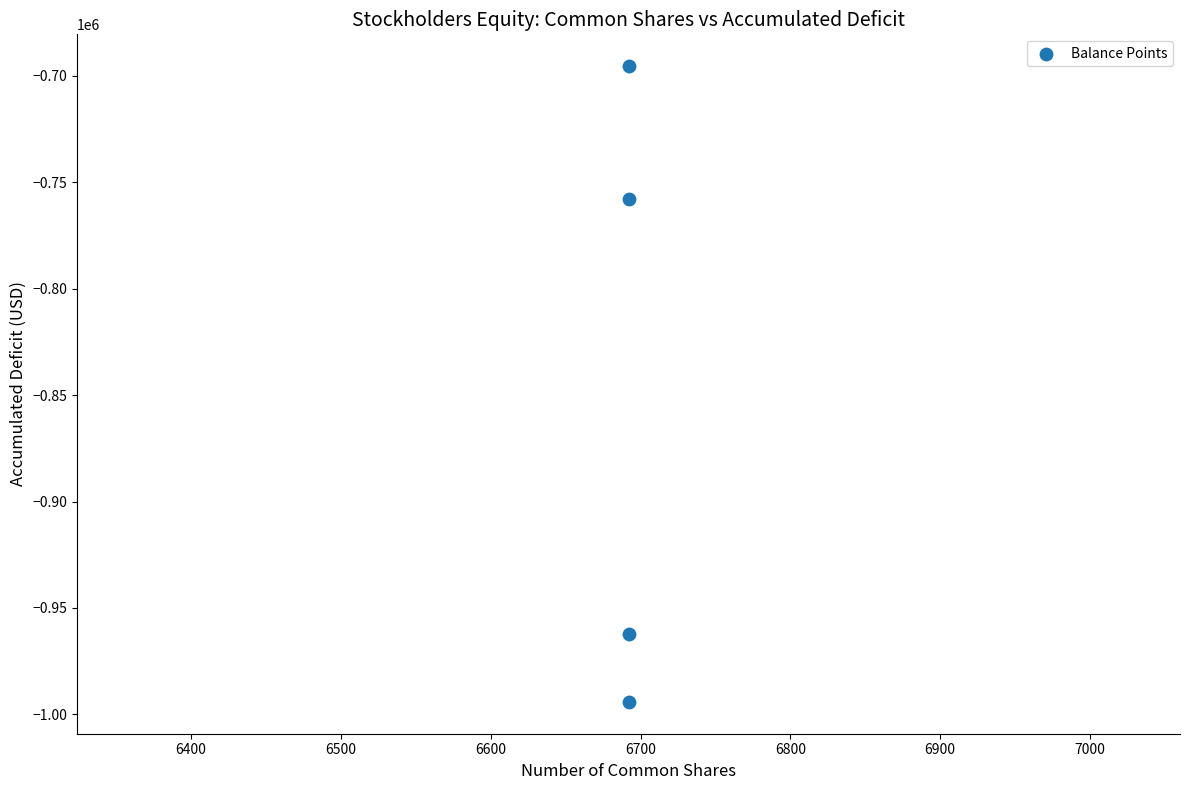

What is the average X value?

6692